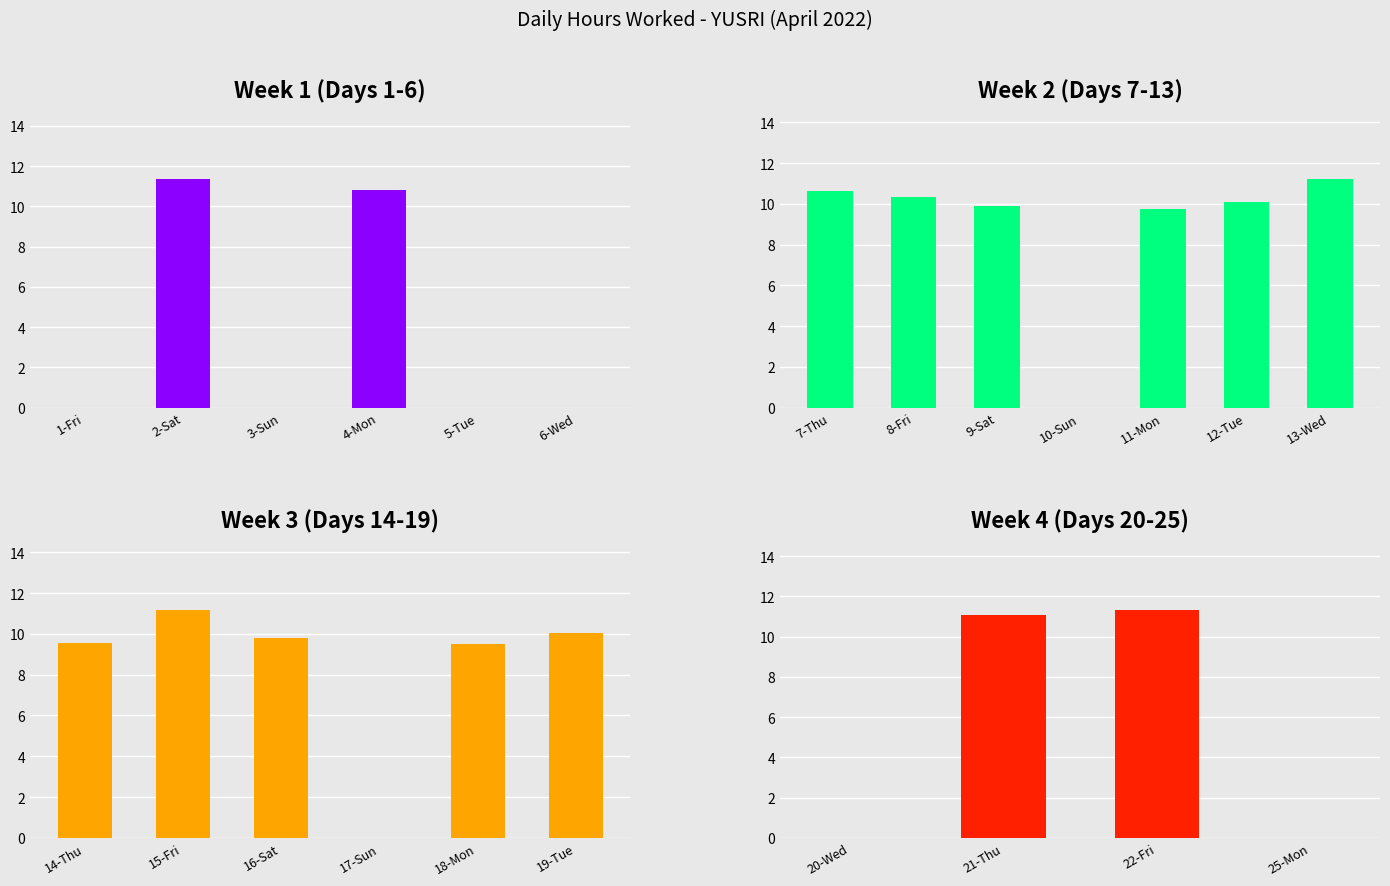

Reading right to left, extract all data points from this chart.

0.0	11.3	11.1	0.0	10.0	9.5	0.0	9.8	11.2	9.6	11.2	10.1	9.7	0.0	9.9	10.3	10.6	0.0	0.0	10.8	0.0	11.3	0.0